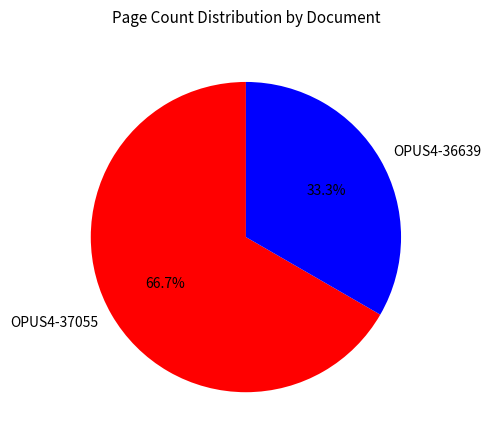

Do OPUS4-37055 and OPUS4-36639 together represent more than half of the pie?

Yes